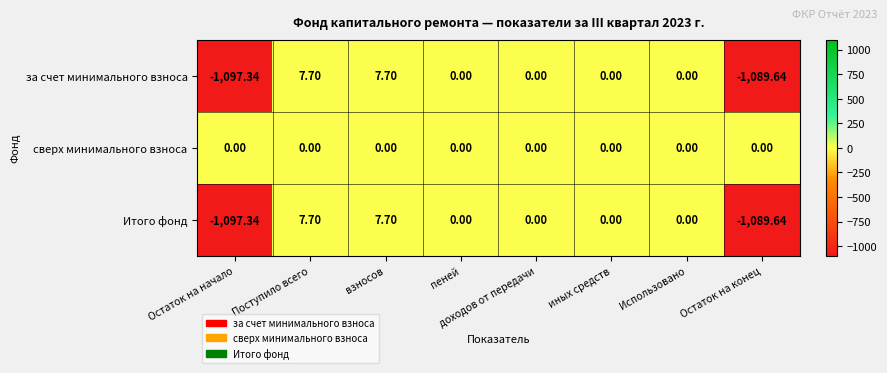

How many series are shown in this chart?

3